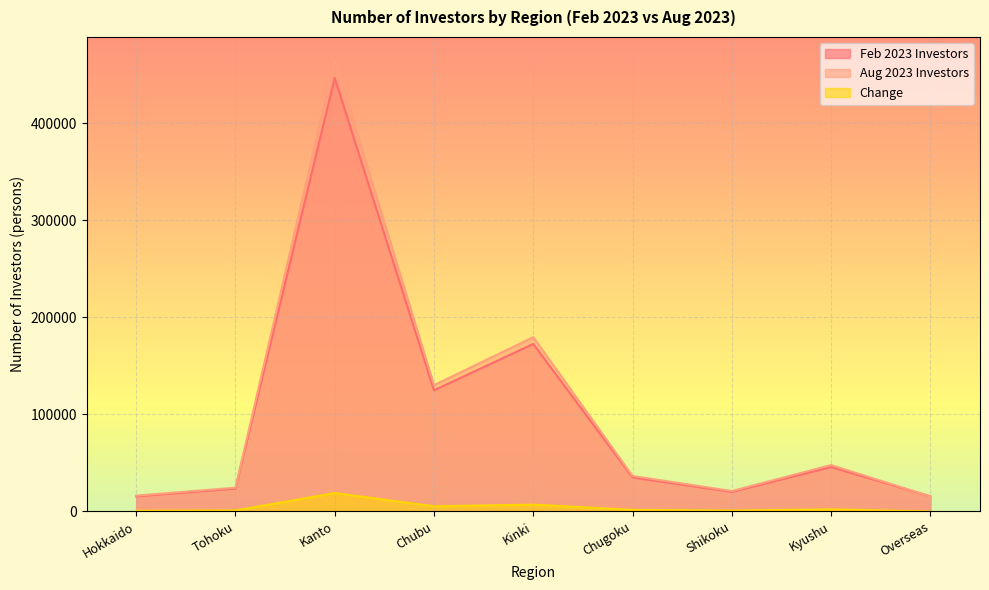

At which category does Feb 2023 Investors reach its first local valley?

Chubu